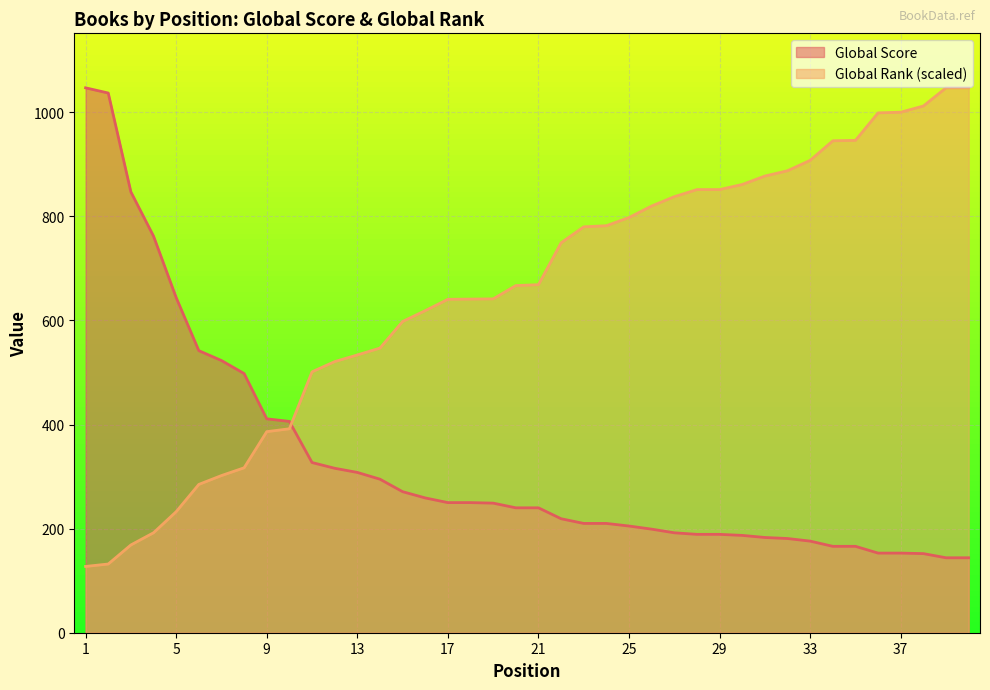

Which series has the largest total across all categories?

Global Rank (scaled)